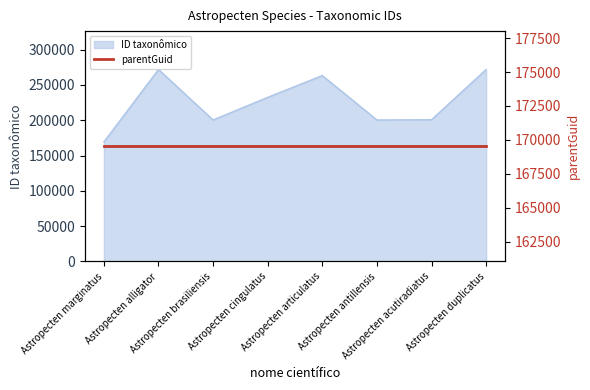

Between Astropecten brasiliensis and Astropecten marginatus, which is larger?

Astropecten brasiliensis